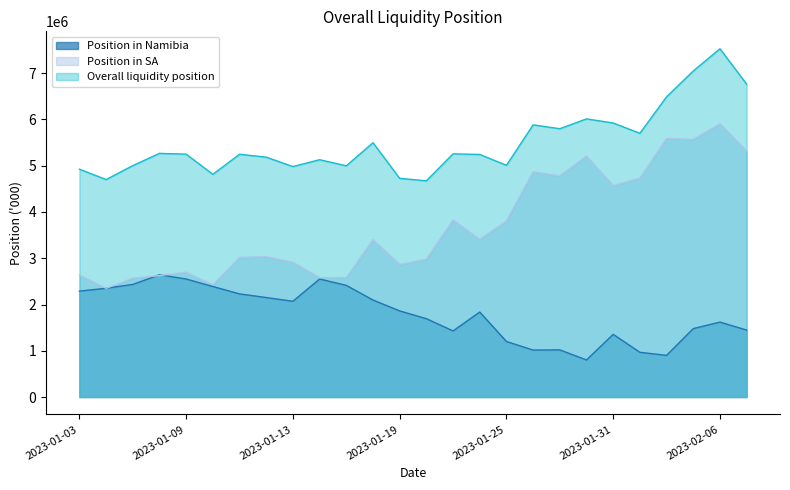

How many values in the Overall liquidity position series are below 5249864?

13